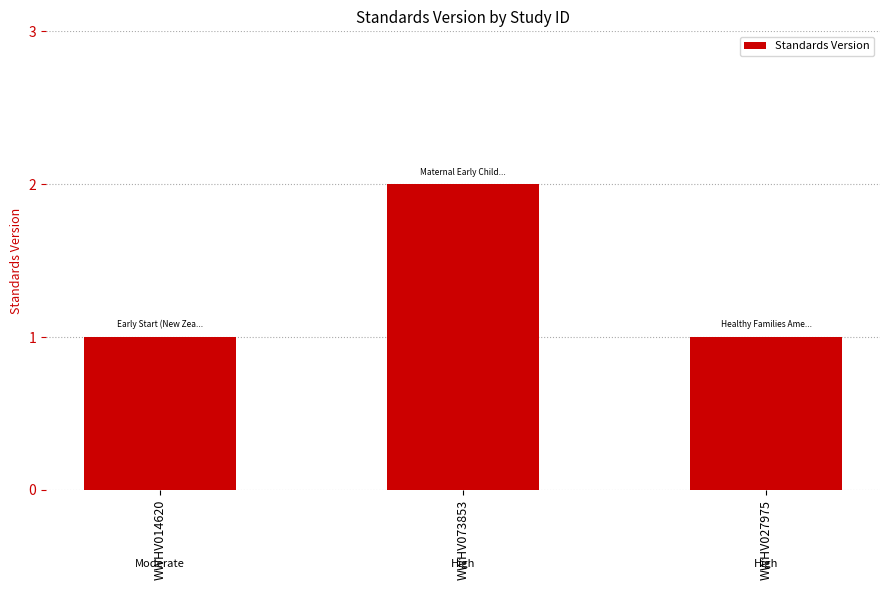

Count the values in the range 1 to 2.

3